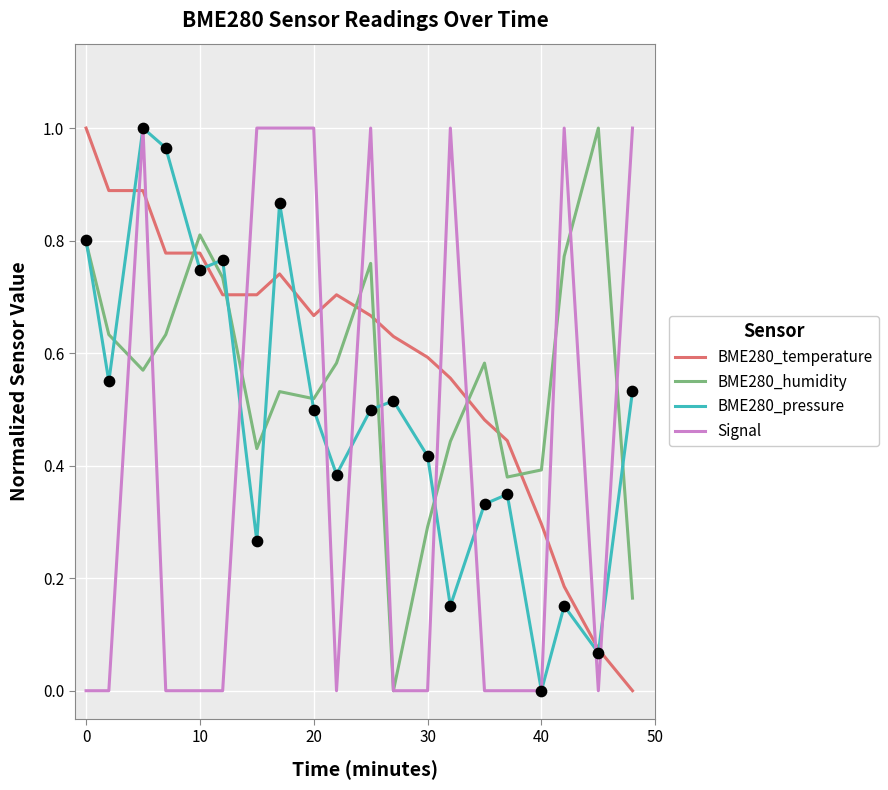

What are all the series names shown in the legend?

BME280_temperature, BME280_humidity, BME280_pressure, Signal